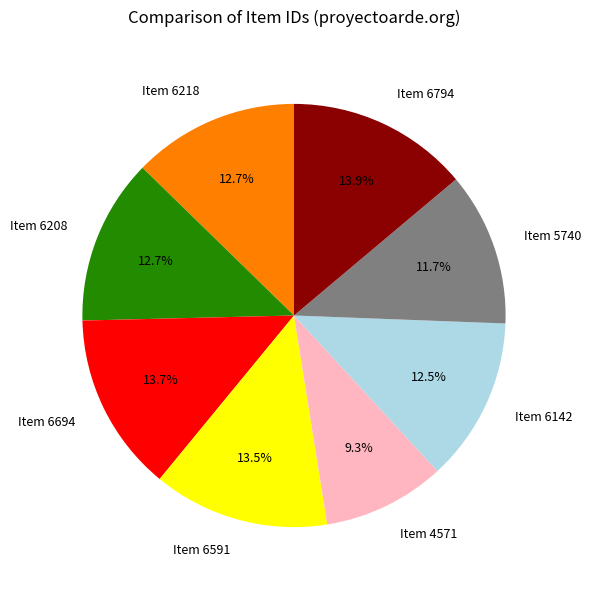

The Item 5740 slice represents 12% of the pie. True or false?

True